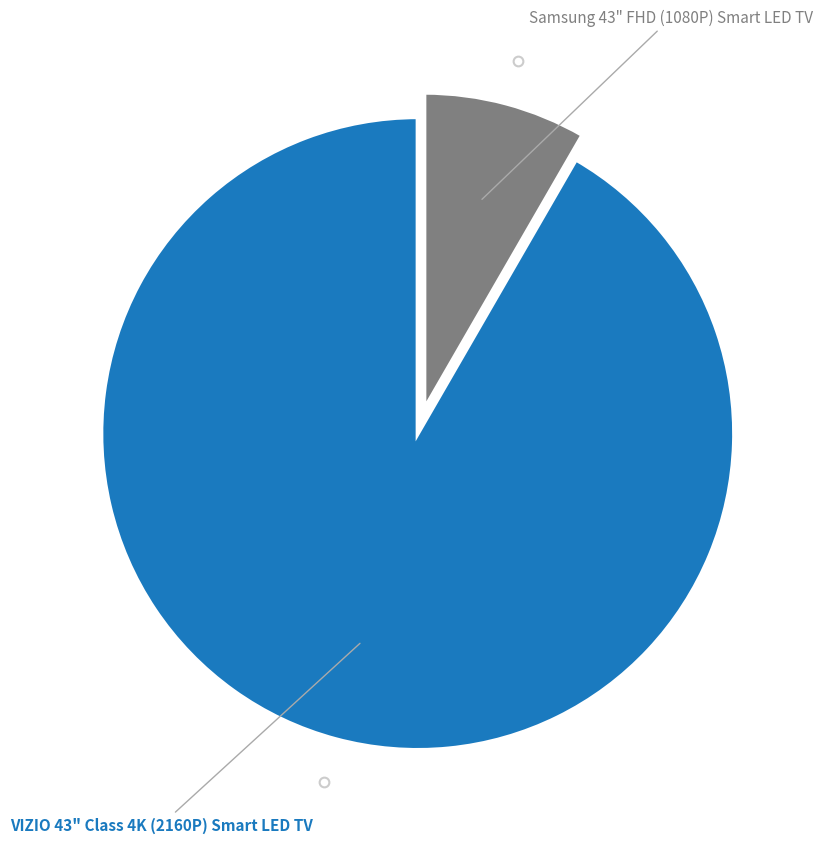

Does any single category account for the majority?

Yes